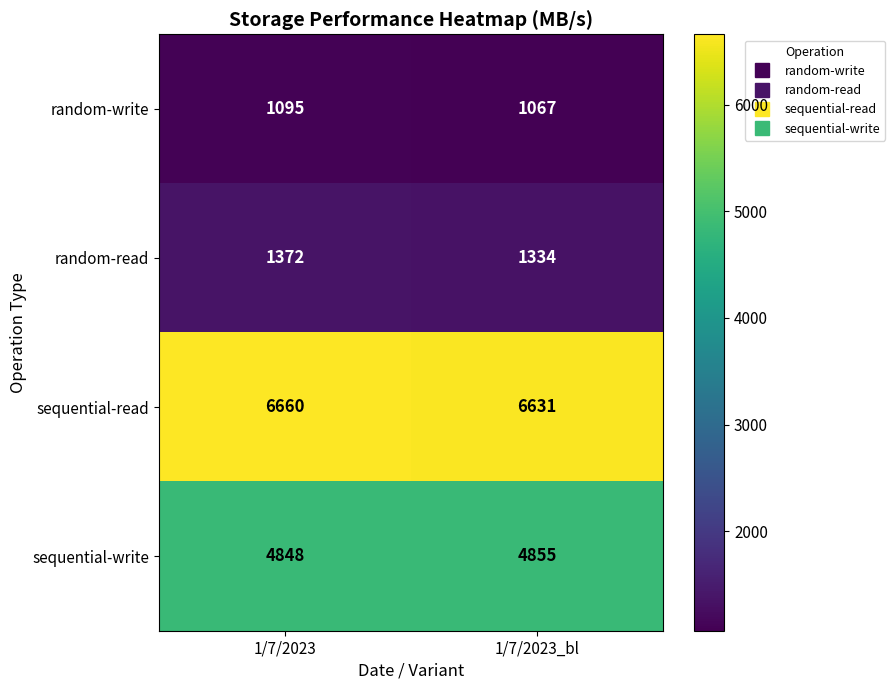

What is the spread (max minus min) of values at 1/7/2023?

5565